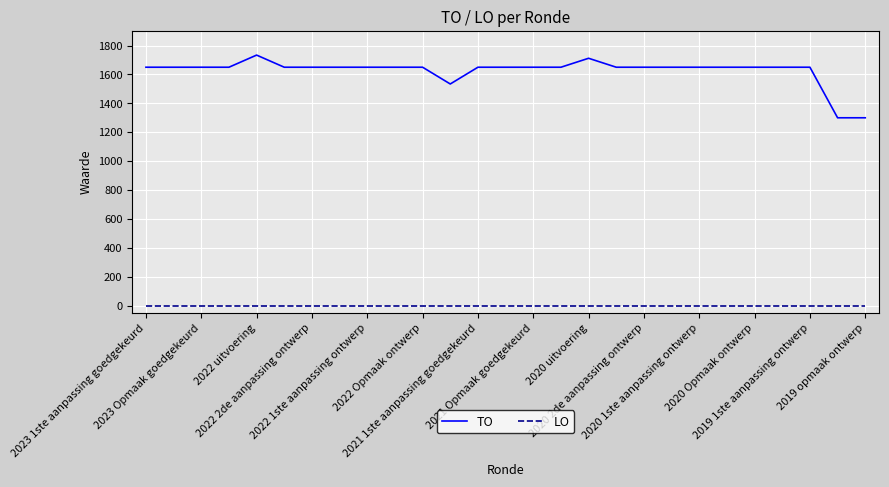

Which series has the largest total across all categories?

TO